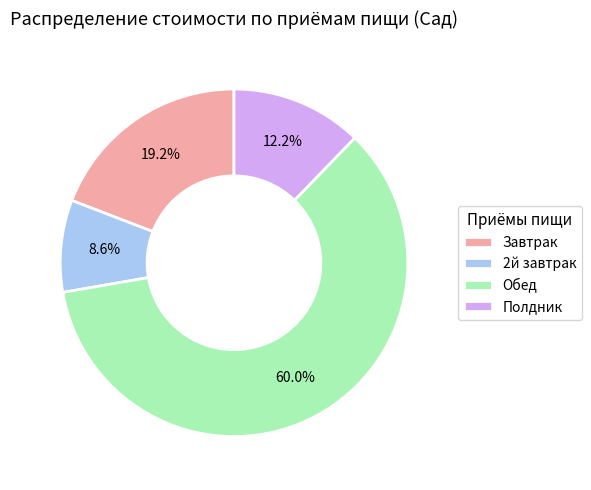

Rank the categories by value from highest to lowest.

Обед, Завтрак, Полдник, 2й завтрак